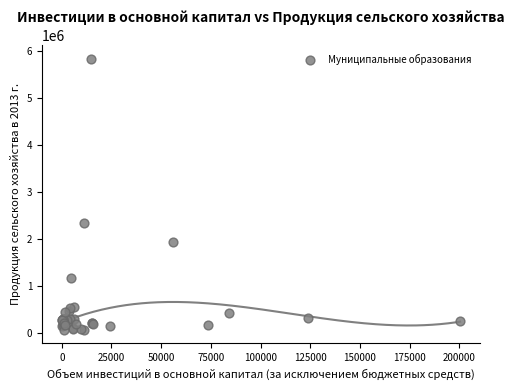

What Y value in the scatter plot is closest to 2952858?

2335144